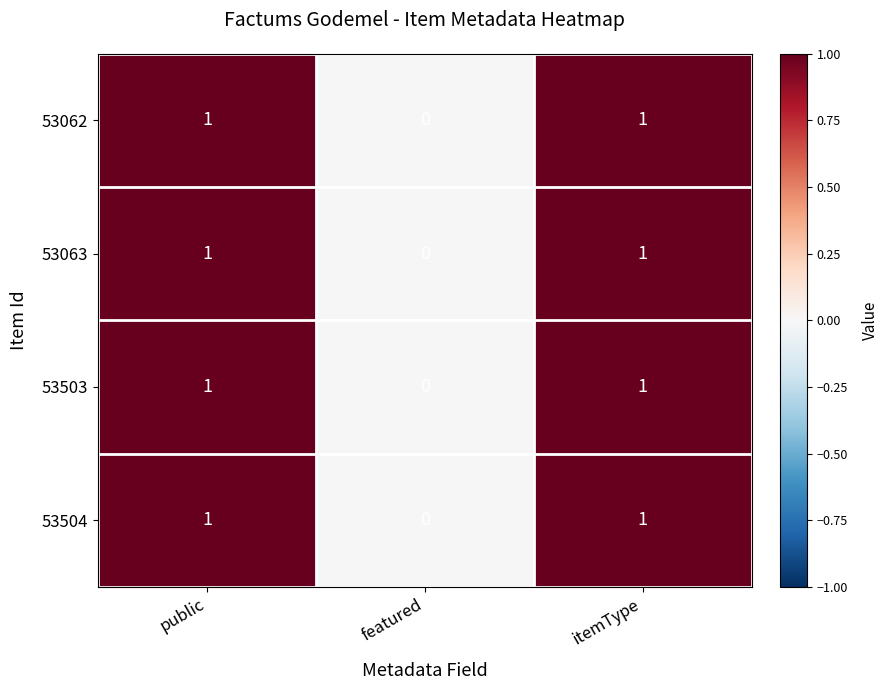

At which label does 53504 reach its minimum?

featured